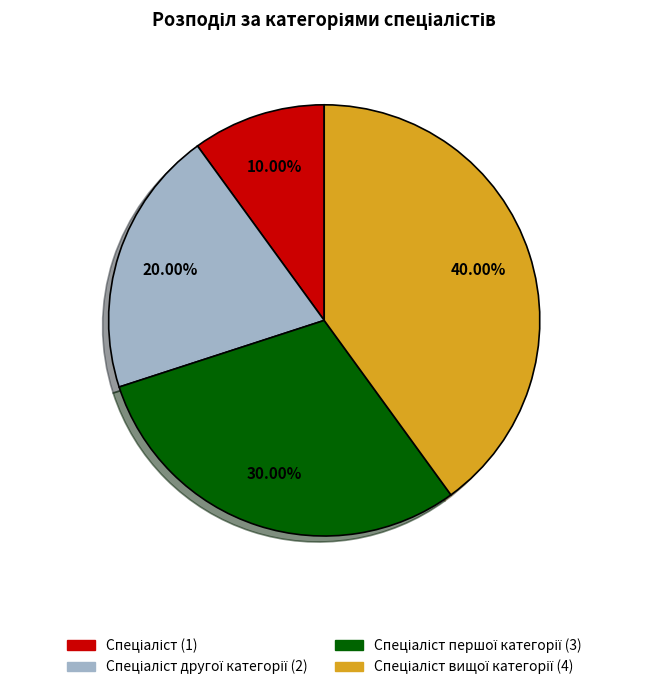

Is there any slice that represents more than half of the pie?

No